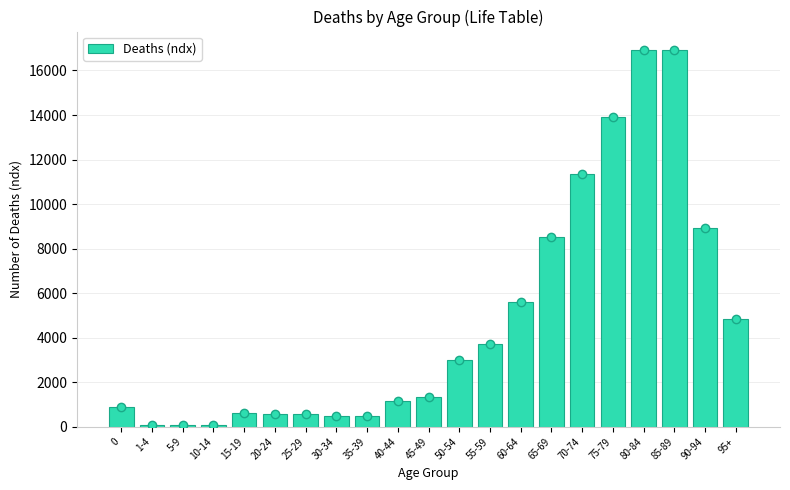

True or false: the data shows 96 at 1-4.

True